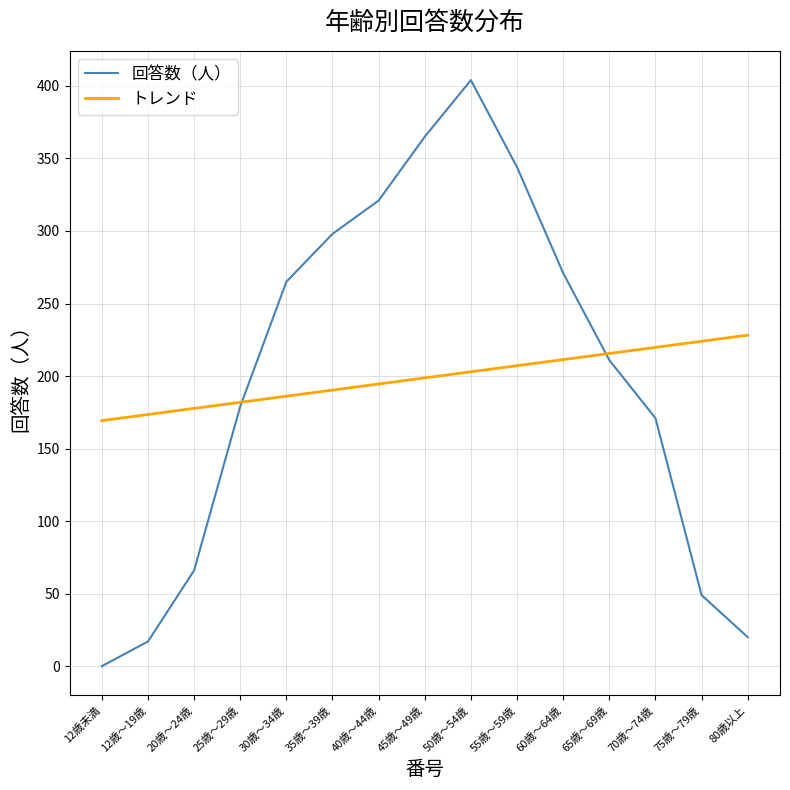

Rank the series by their maximum value, from lowest to highest.

トレンド, 回答数（人）